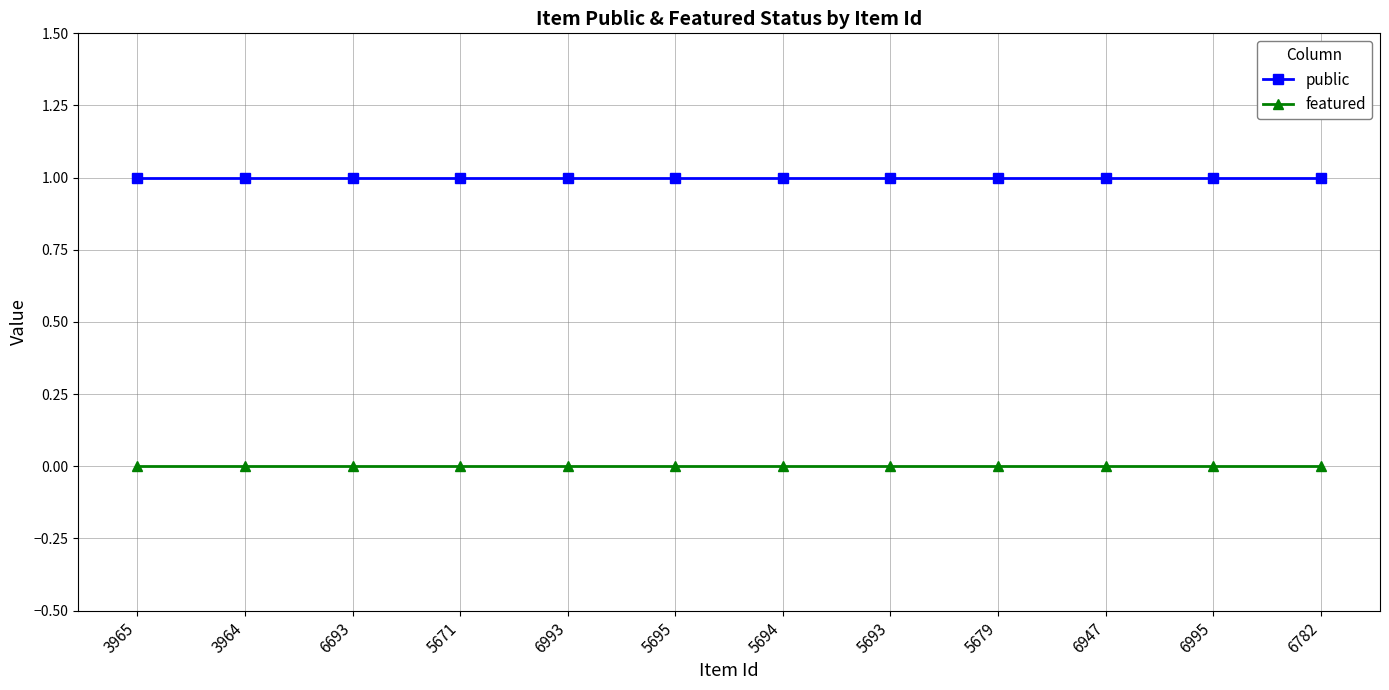

Is this an area chart (filled region under the line)?

No